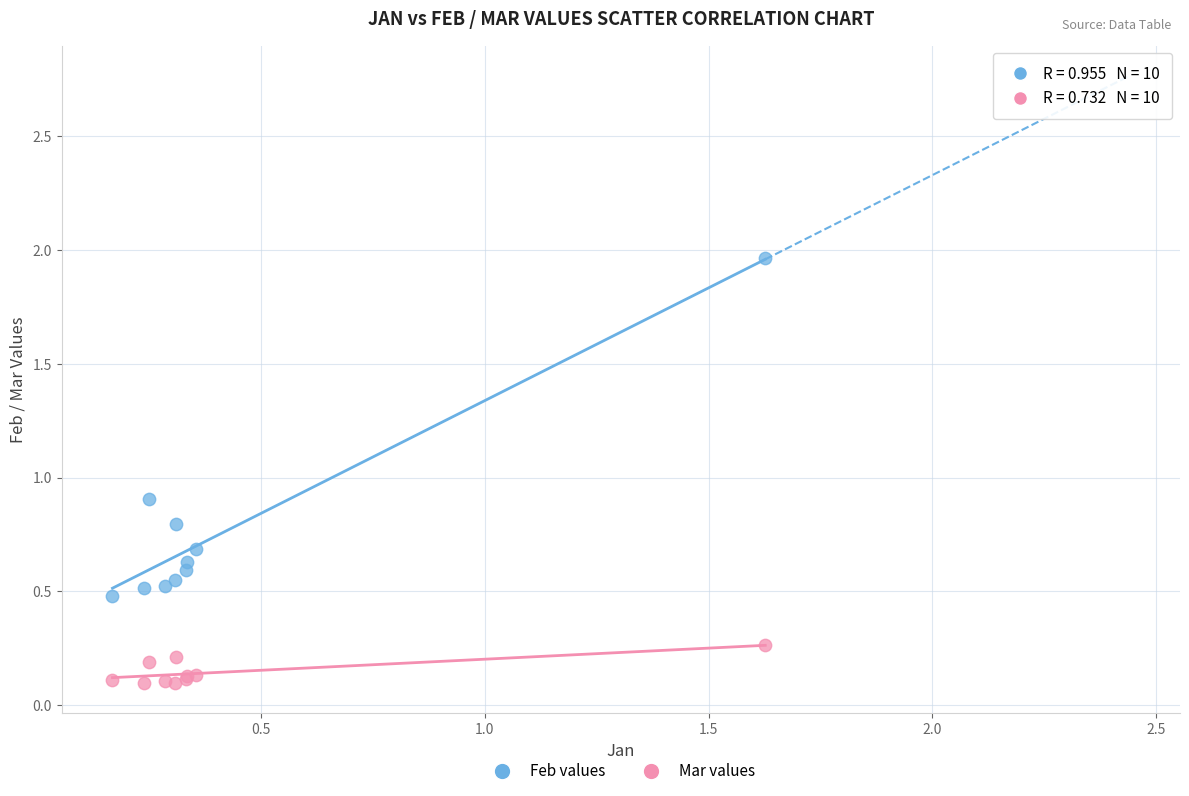

Which series contains the lowest Y value?

Mar values